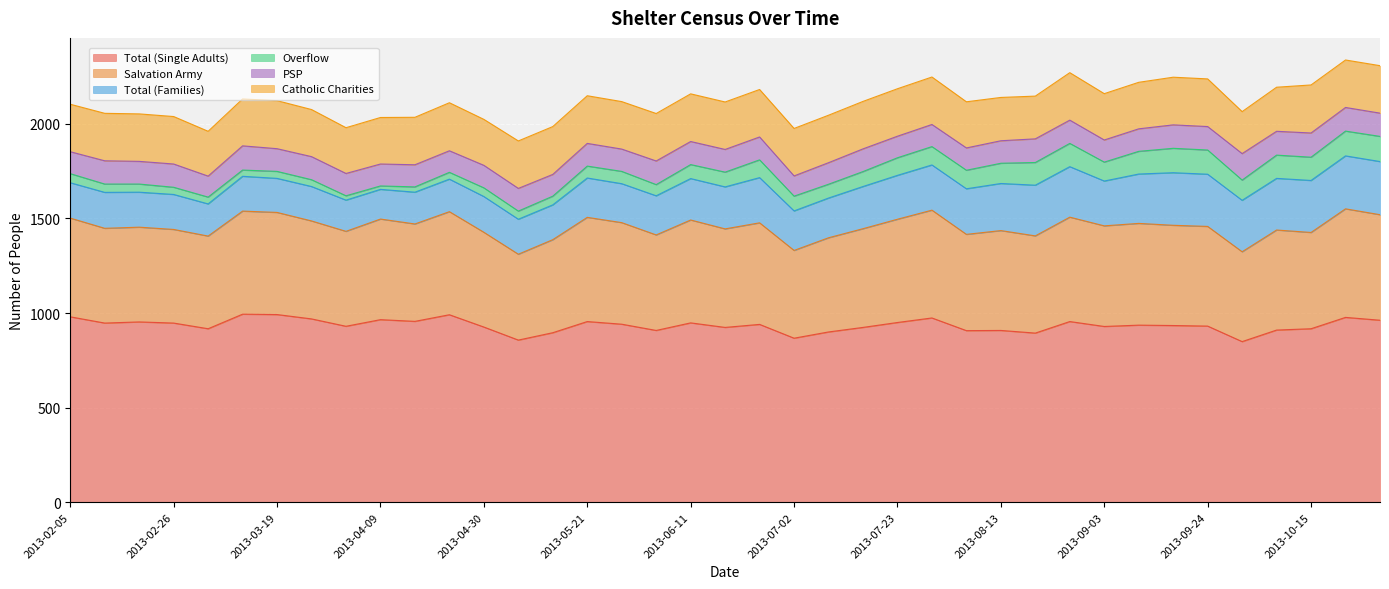

The Total (Families) series shows 268 at 2013-08-20. True or false?

True